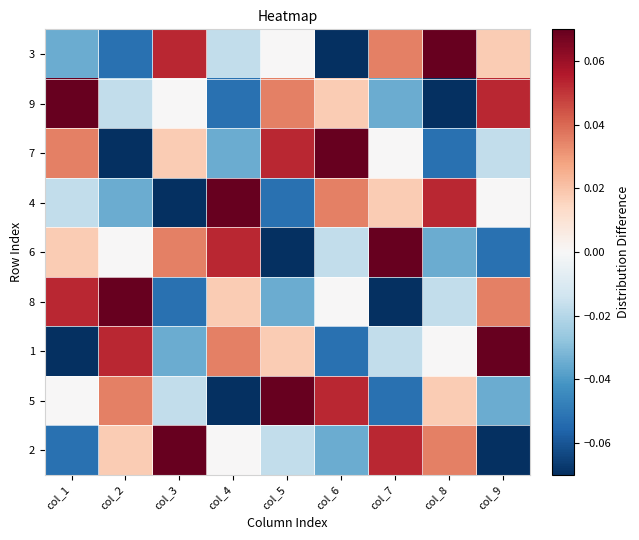

At which category is the sum across all series the highest?

col_1